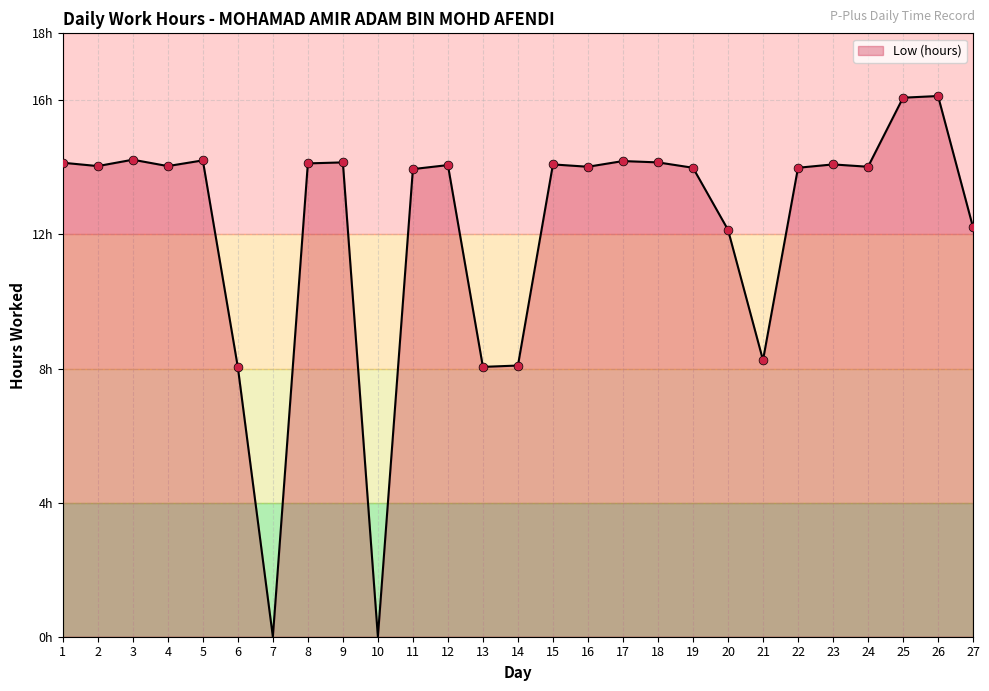

What is the ratio of the value at 22 to the value at 17?

1.0